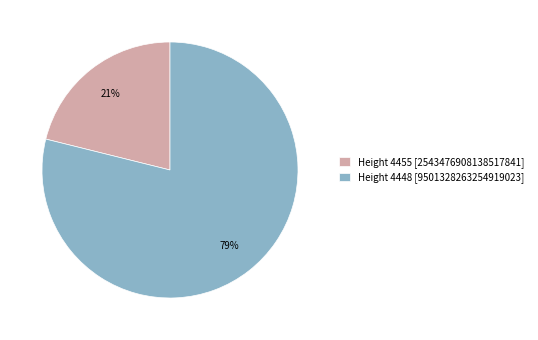

Do Height 4455 [2543476908138517841] and Height 4448 [9501328263254919023] together represent more than half of the pie?

Yes